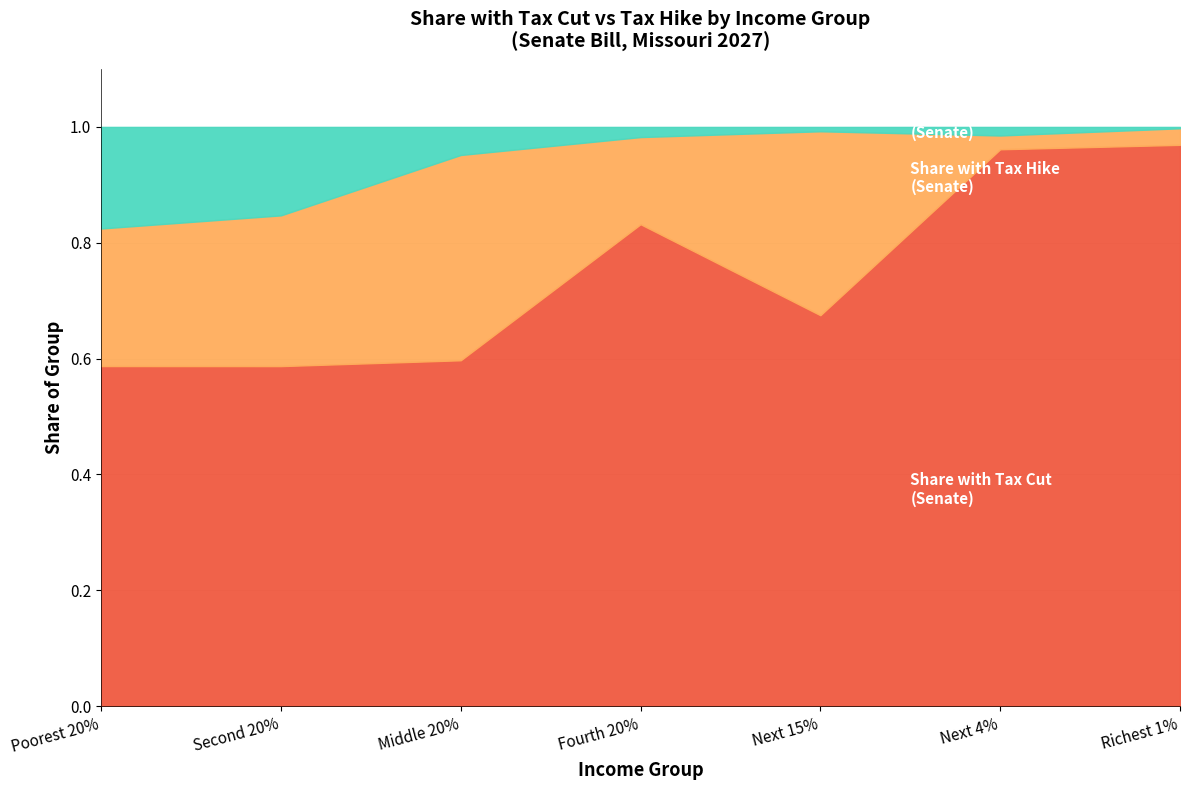

What is the label of the 4th point from the left?

Fourth 20%